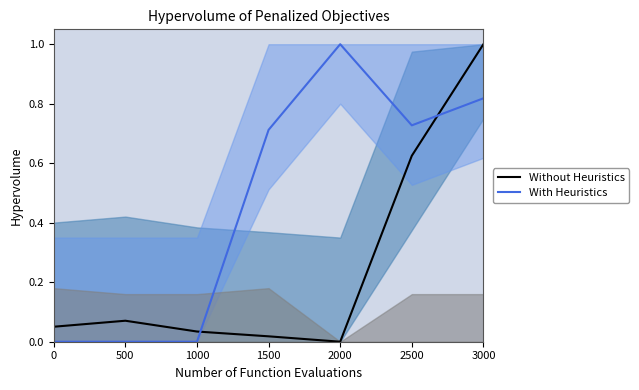

Where do Without Heuristics and With Heuristics first cross each other?

1000 and 1500